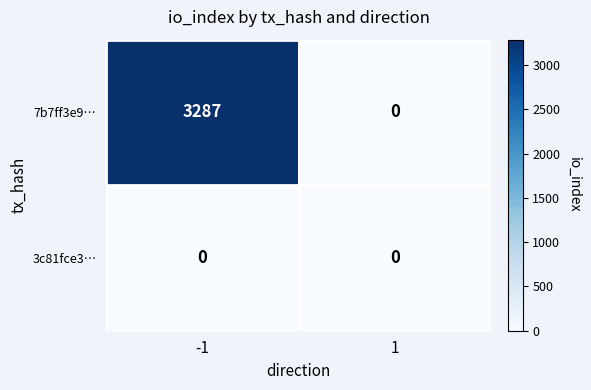

What is the maximum value shown in the chart?

3287